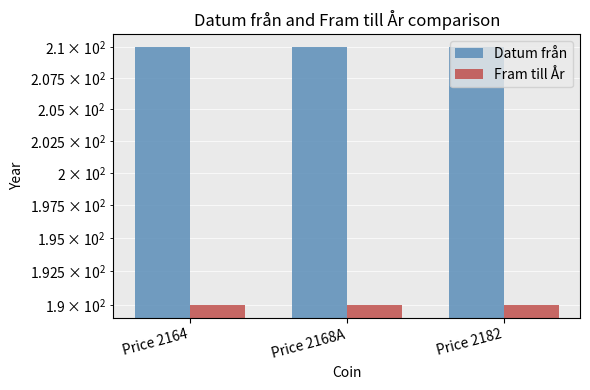

Between Price 2164 and Price 2168A, which series saw the biggest shift?

Datum från